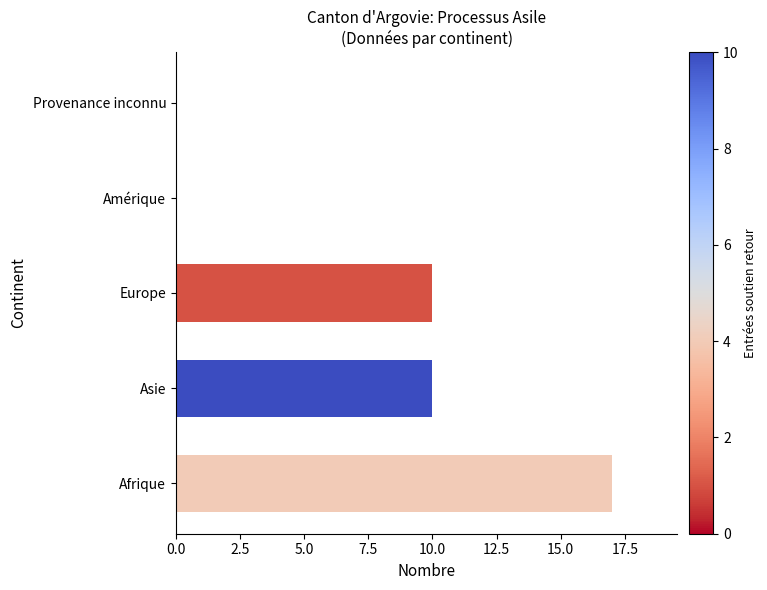

What is the change in value from Afrique to Asie?

-7